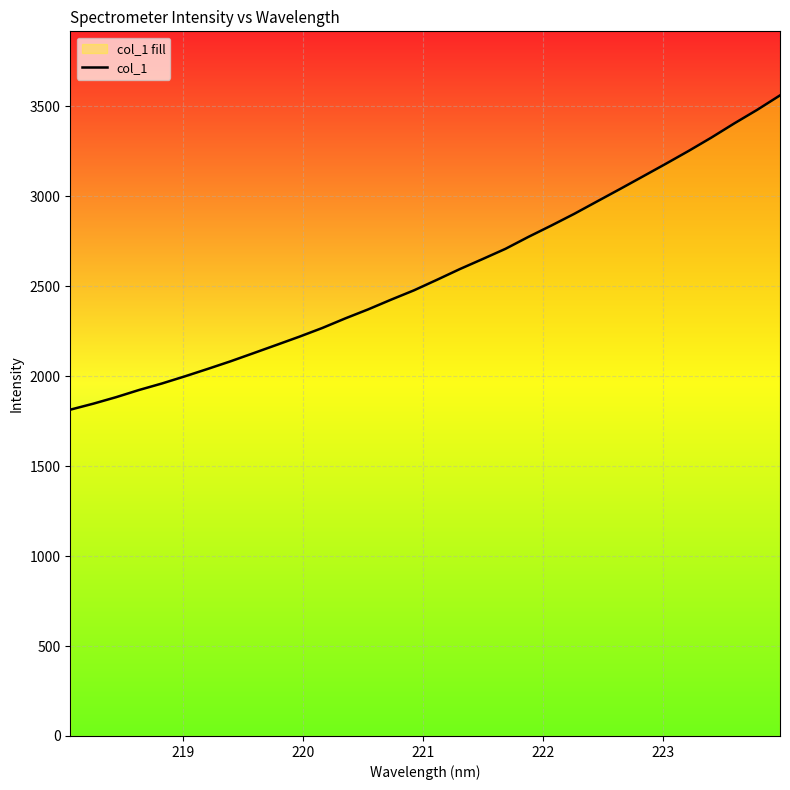

What is the sum of all values?

82244.4